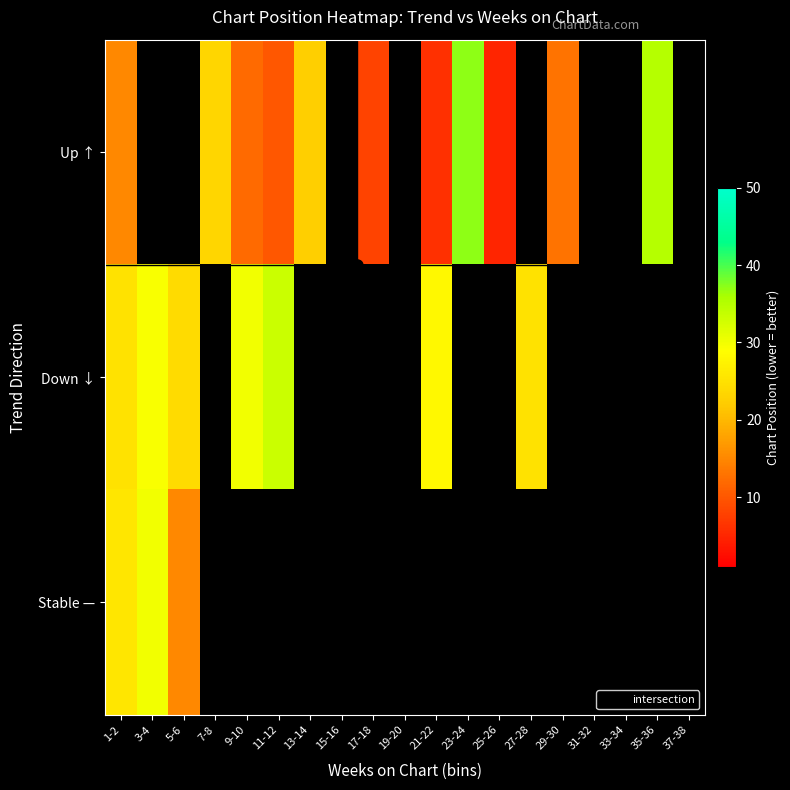

Which category has the highest value in the Up ↑ series?

23-24